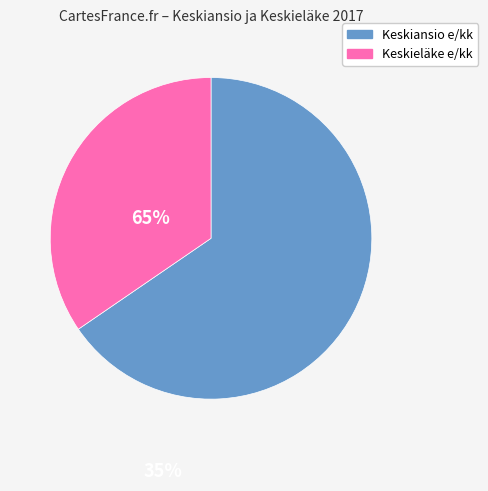

Is there a majority slice in this chart?

Yes